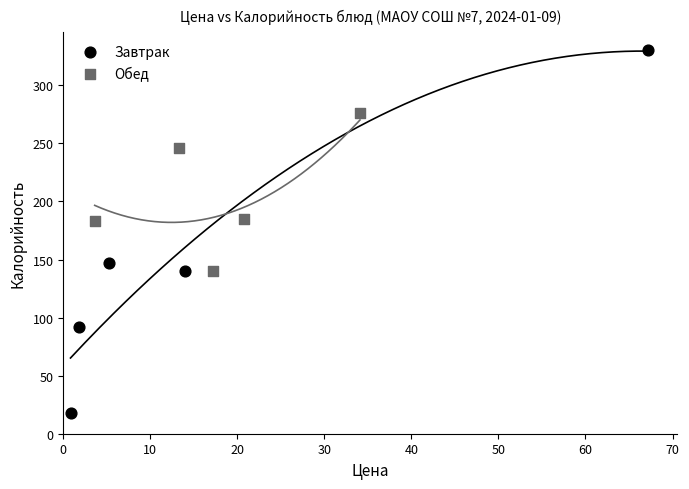

Which series contains the lowest Y value?

Завтрак